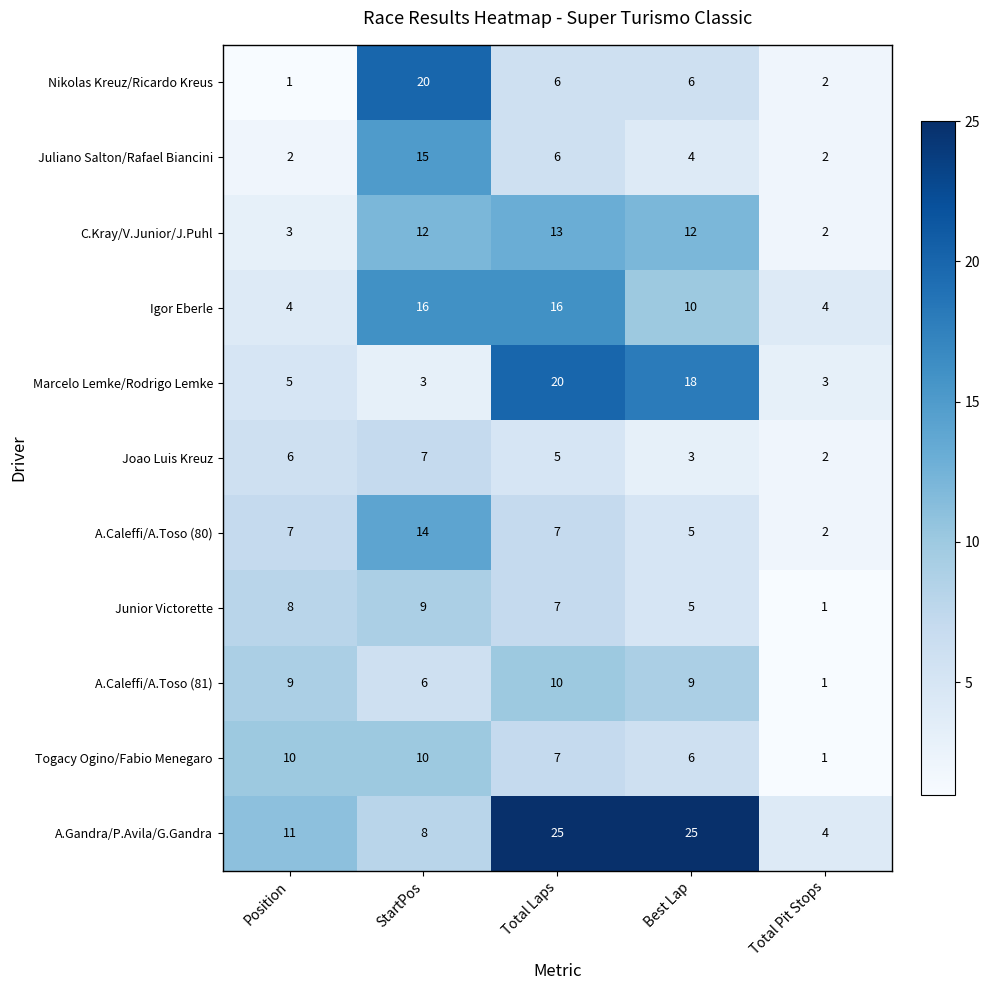

What value does the Togacy Ogino/Fabio Menegaro series have at Best Lap?

6